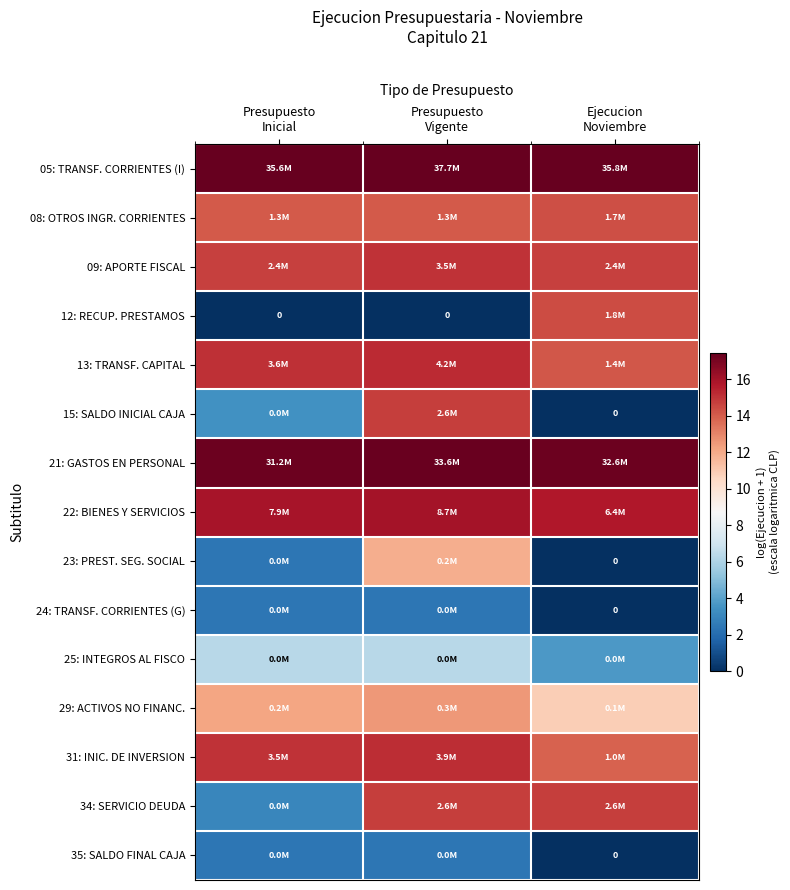

The 05: TRANSF. CORRIENTES (I) series shows 11.3 at Ejecucion Noviembre. True or false?

False